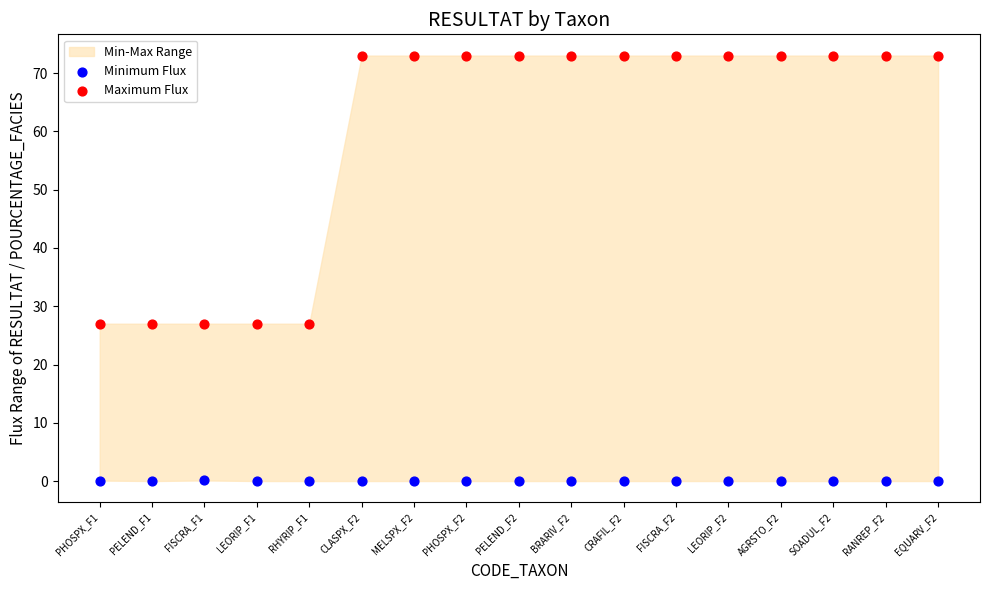

Which series has the widest spread of Y values?

Maximum Flux